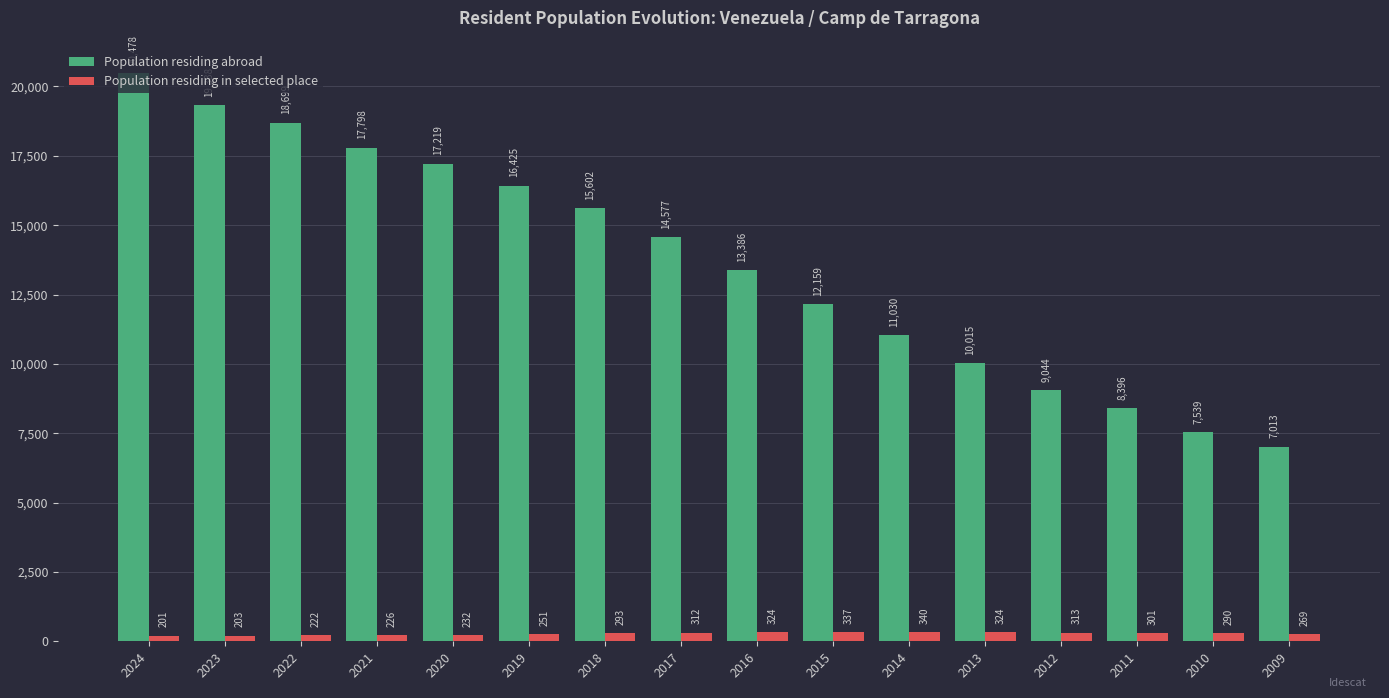

The Population residing abroad series shows 9181 at 2017. True or false?

False